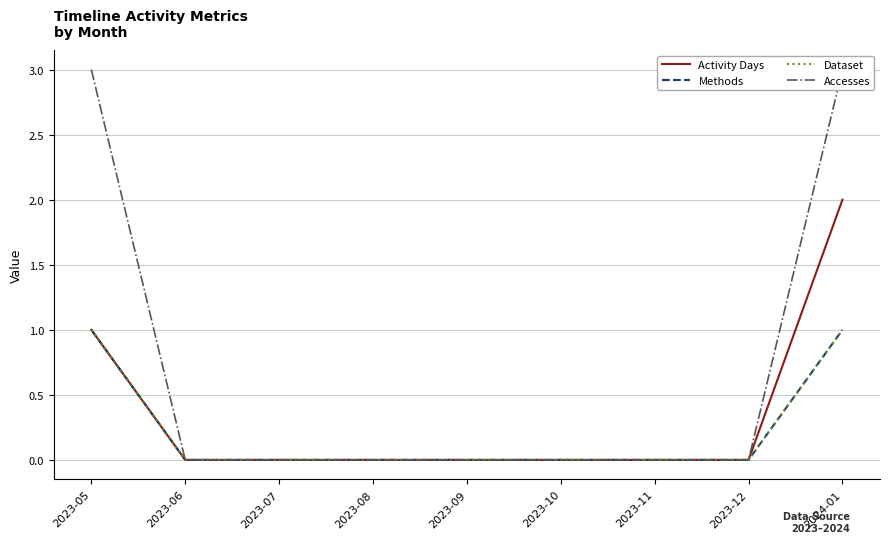

What is the highest value of the Accesses series?

3